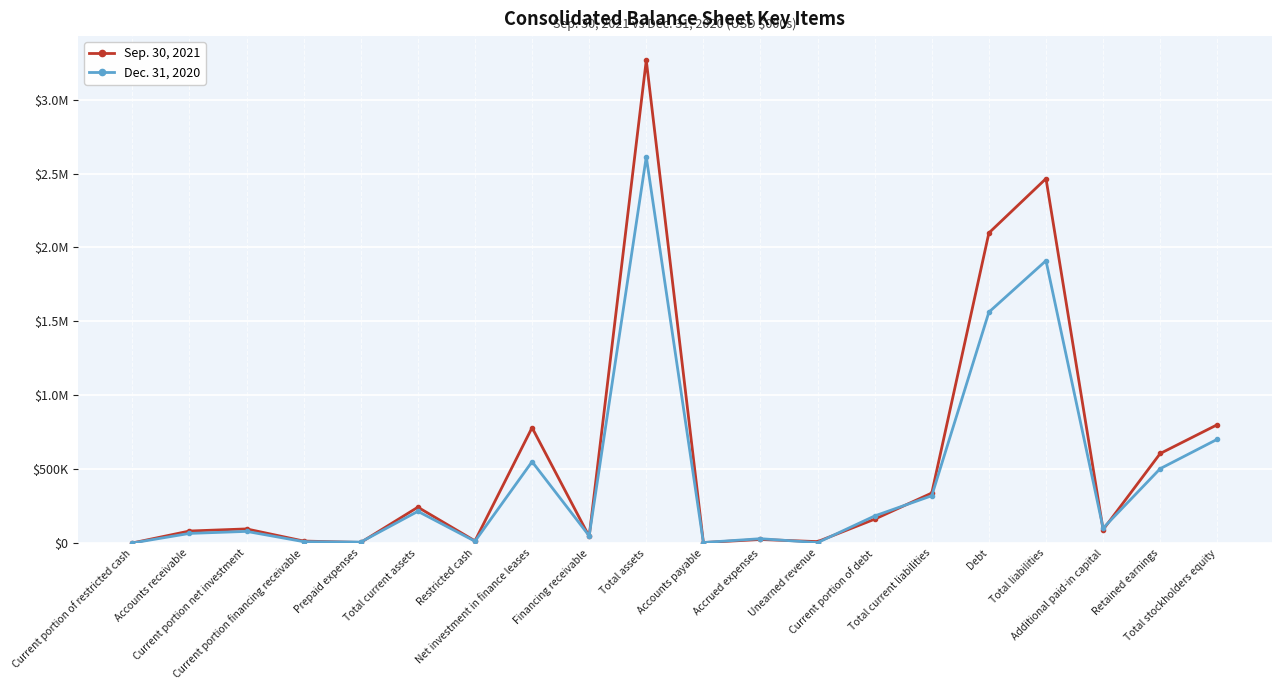

Which series has the largest total across all categories?

Sep. 30, 2021